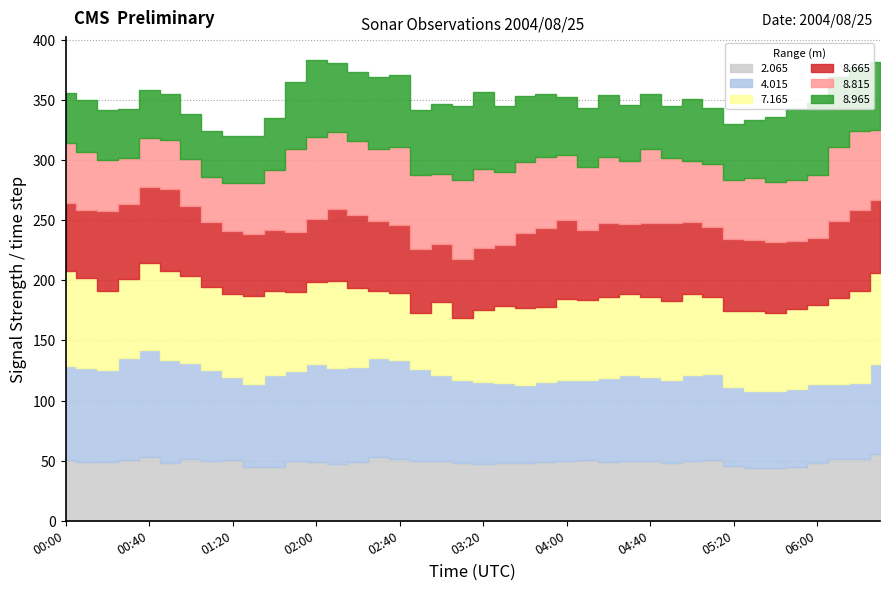

How many categories are shown in the chart?

40